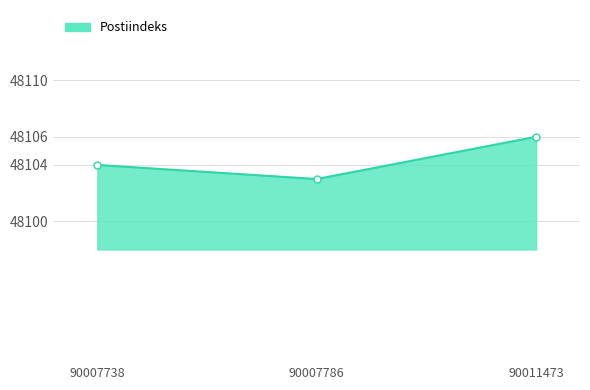

The chart shows a value of 32373 at 90007786. True or false?

False